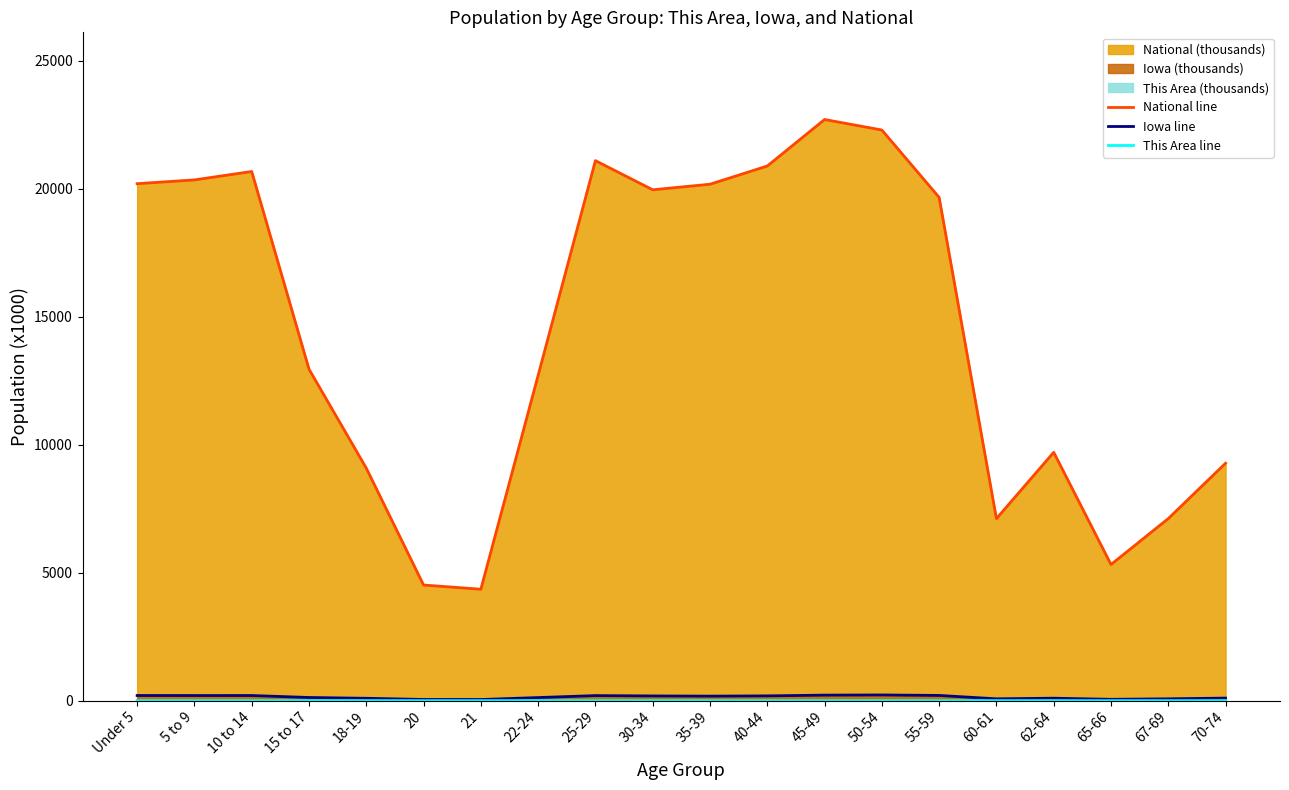

At which label is Iowa line closest to 133?

15 to 17